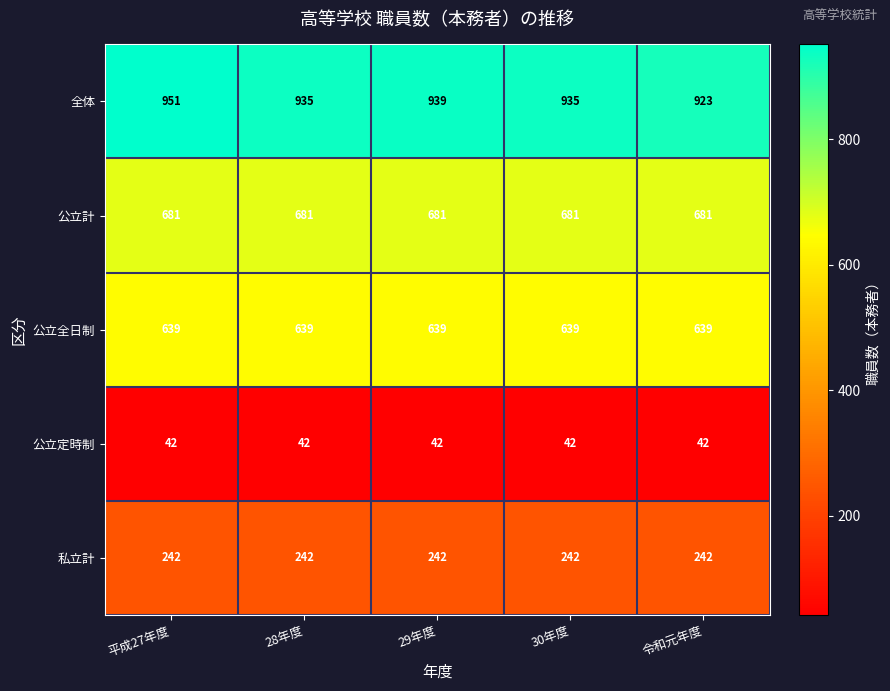

Between 29年度 and 令和元年度, which series saw the biggest shift?

全体